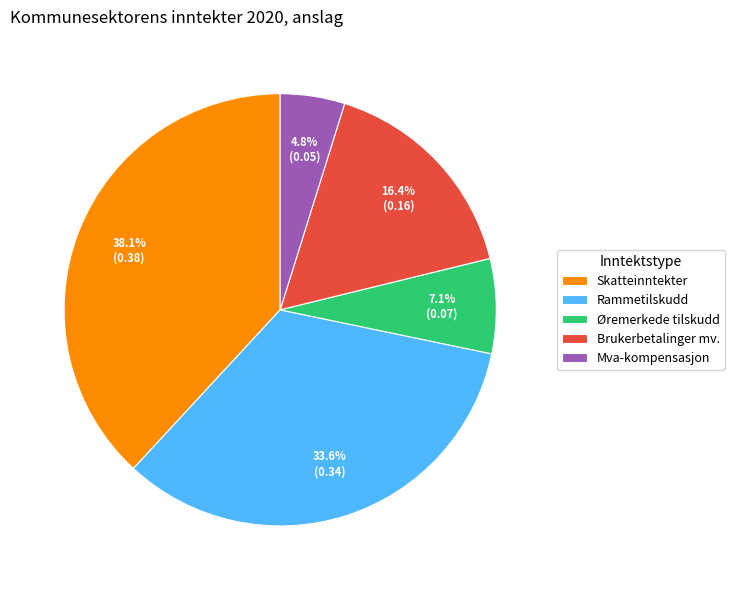

True or false: Skatteinntekter accounts for 30% of the total.

False